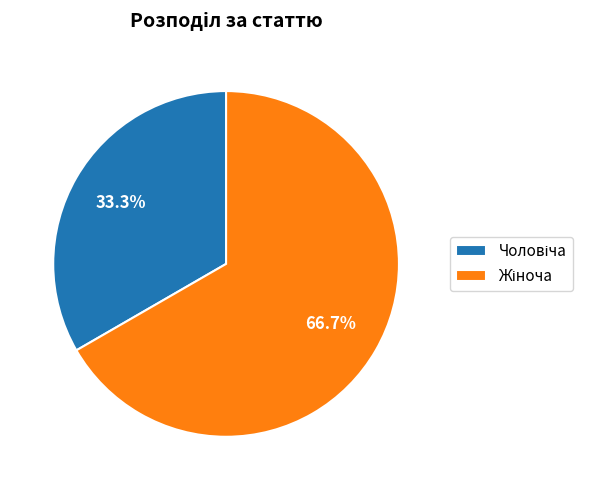

Is there any slice that represents more than half of the pie?

Yes